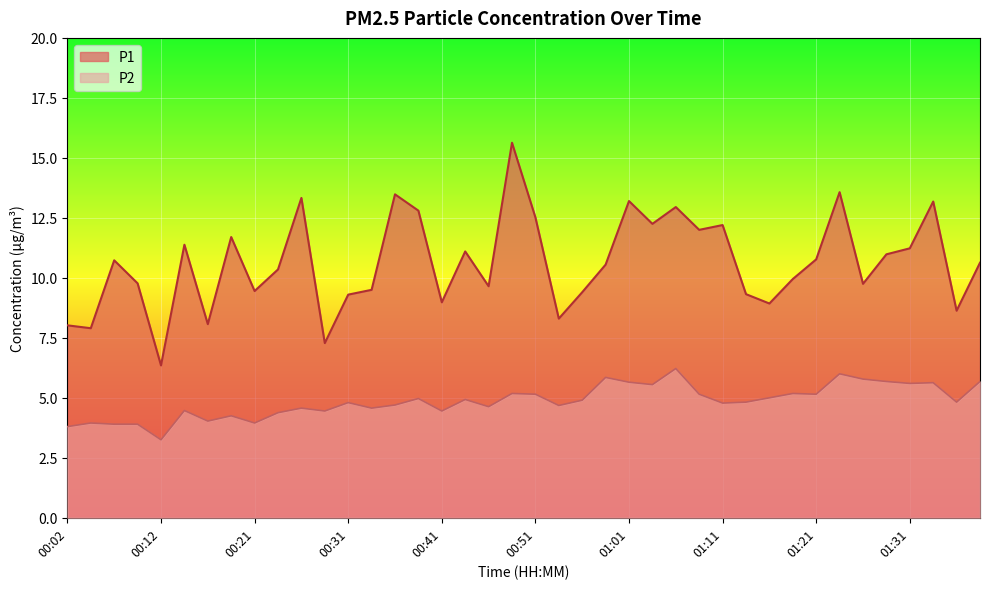

Which series has the largest total across all categories?

P1